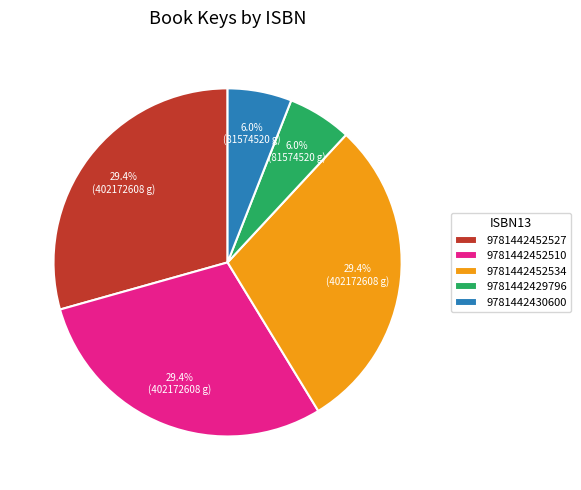

Combined, what portion of the pie is 9781442452510 and 9781442452534?

58.7%